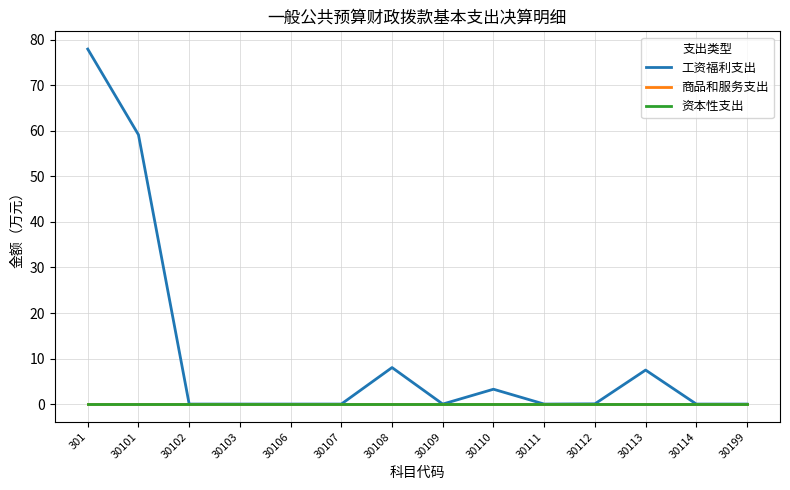

Is this an area chart (filled region under the line)?

No